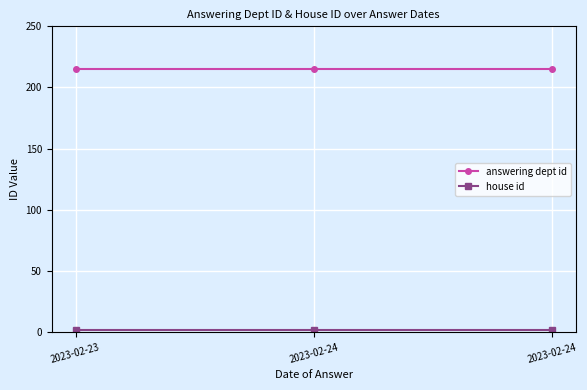

How many lines are shown in the chart?

2